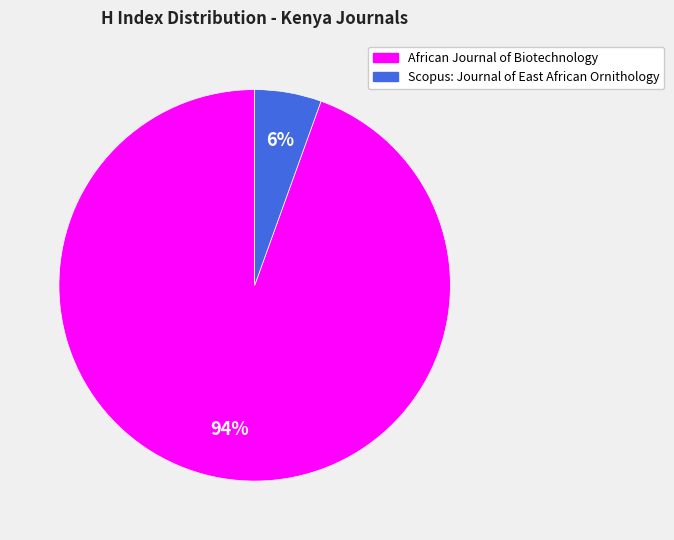

What is the largest slice in the pie chart?

African Journal of Biotechnology